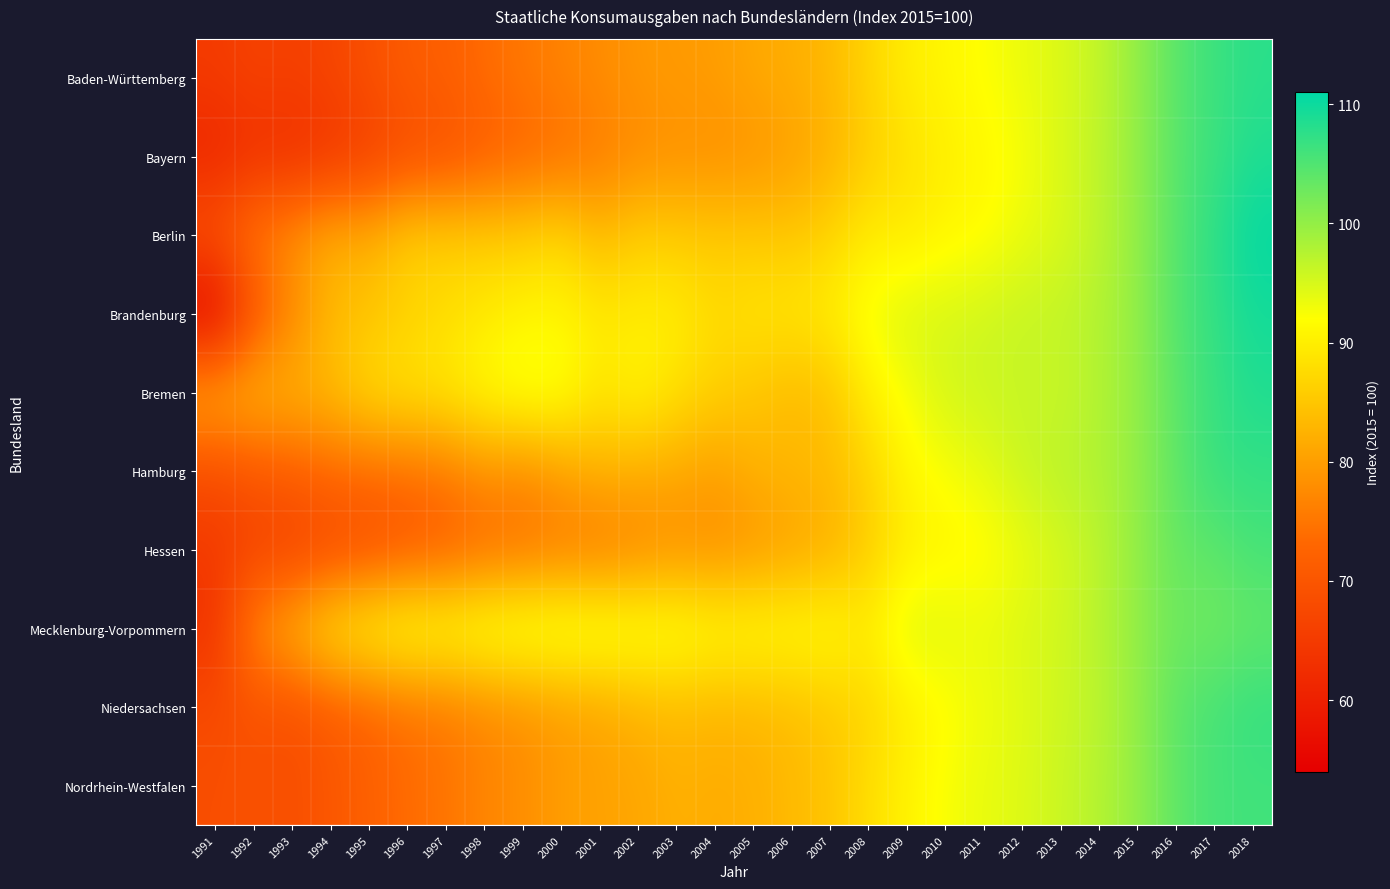

Rank the series by their maximum value, from lowest to highest.

Mecklenburg-Vorpommern, Hessen, Nordrhein-Westfalen, Niedersachsen, Hamburg, Baden-Württemberg, Bayern, Bremen, Brandenburg, Berlin